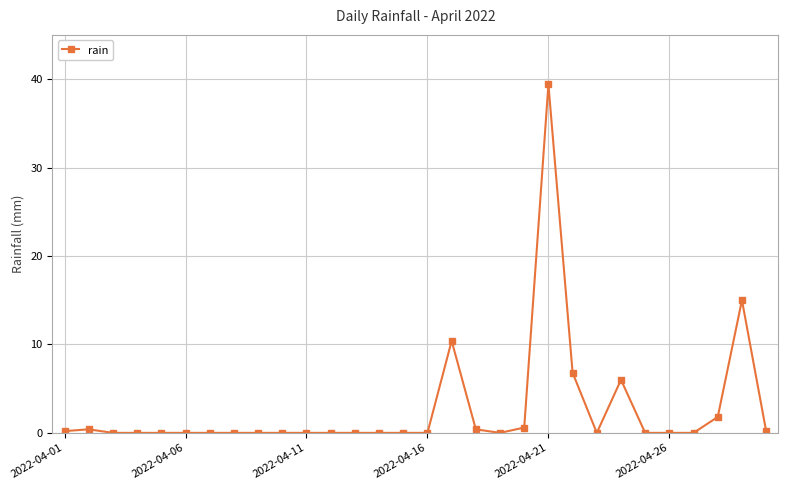

True or false: the data has more than 1 interior local peaks.

True